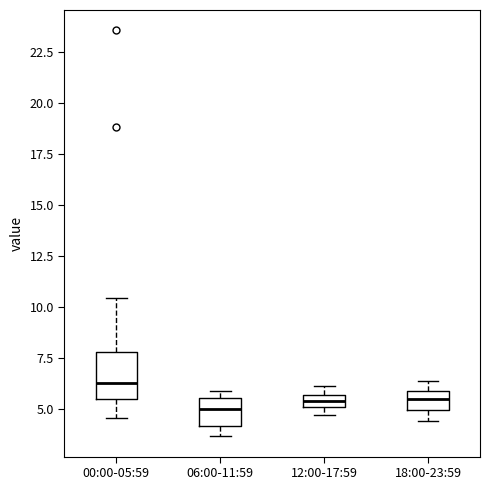

Comparing the boxes themselves (not the whiskers), which one is the tallest?

00:00-05:59